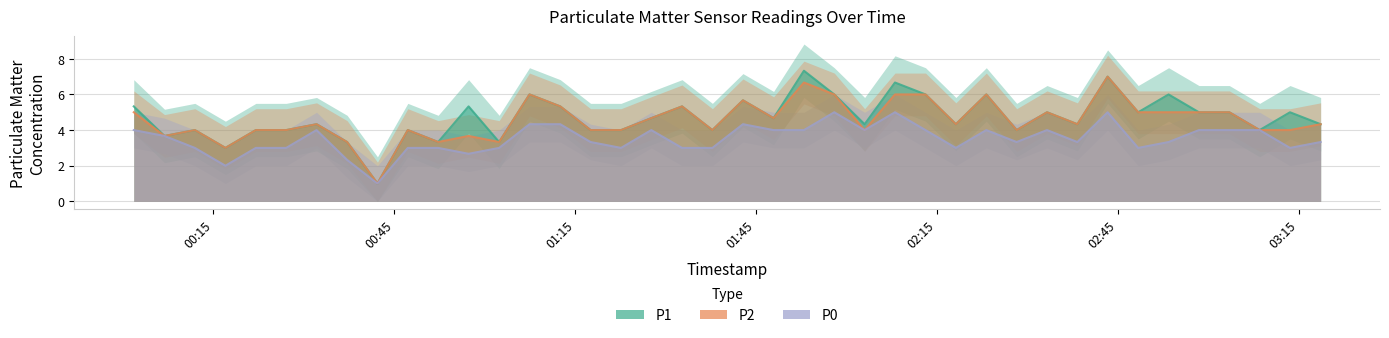

Rank the series by their maximum value, from highest to lowest.

P1, P2, P0